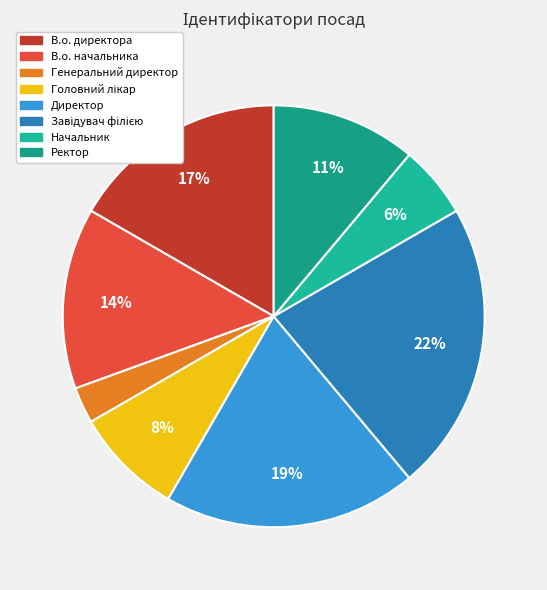

Rank the categories by value from lowest to highest.

Генеральний директор, Начальник, Головний лікар, Ректор, В.о. начальника, В.о. директора, Директор, Завідувач філією